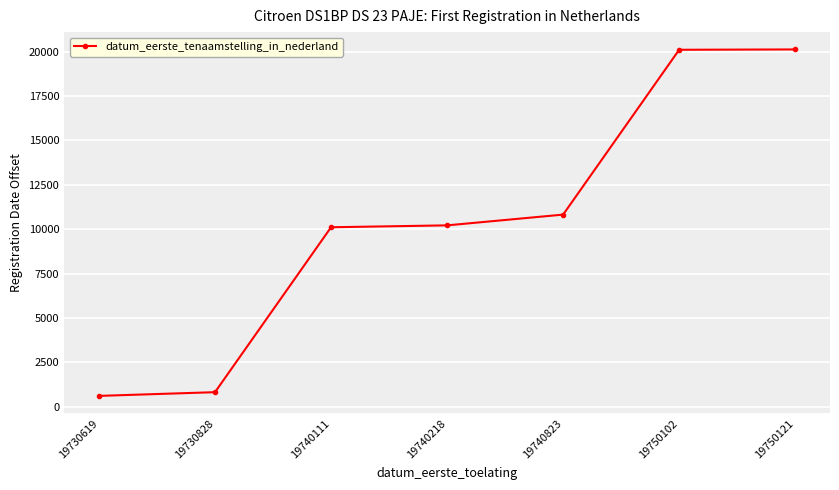

What is the change in value from 19730828 to 19740823?

+9995